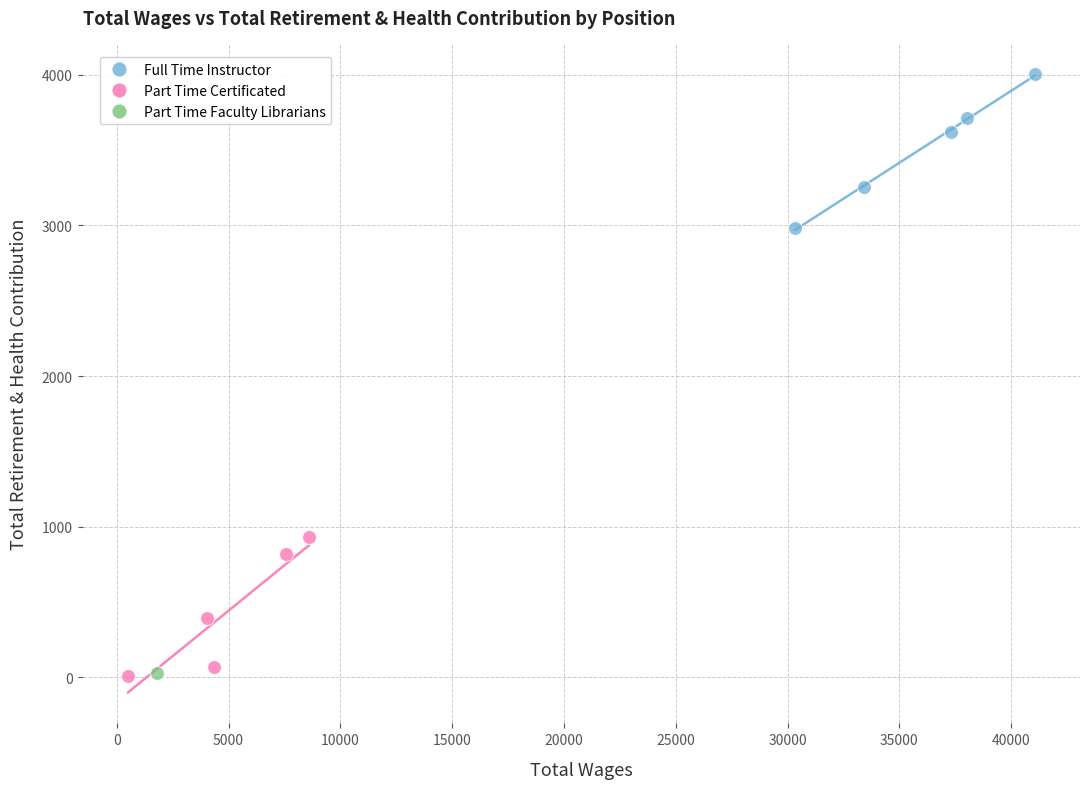

Which series contains the highest Y value?

Full Time Instructor